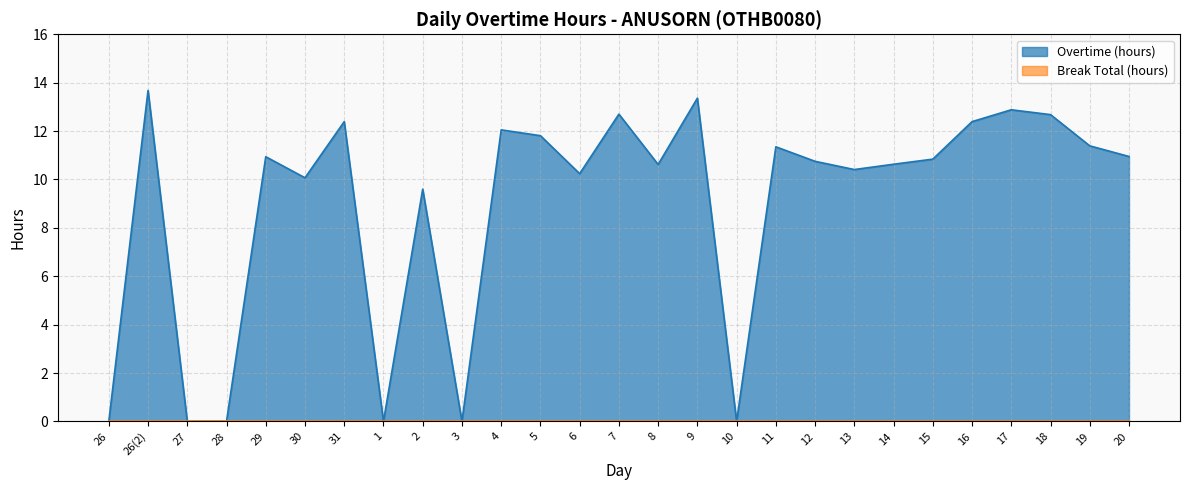

Reading left to right, what are all the values shown in this chart?

26=0.0	26(2)=13.7	27=0.0	28=0.0	29=10.9	30=10.1	31=12.4	1=0.0	2=9.6	3=0.0	4=12.1	5=11.8	6=10.2	7=12.7	8=10.6	9=13.4	10=0.0	11=11.3	12=10.8	13=10.4	14=10.6	15=10.8	16=12.4	17=12.9	18=12.7	19=11.4	20=10.9